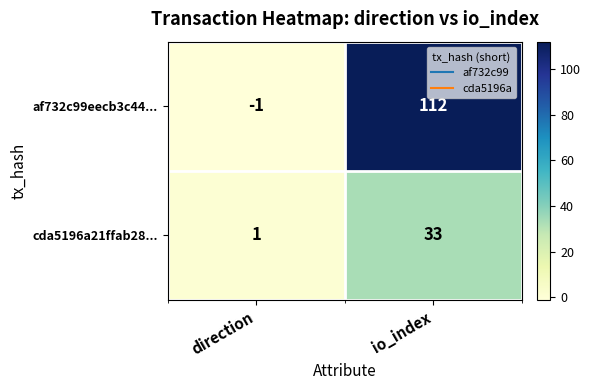

The value of af732c99eecb3c44... at io_index is 186. True or false?

False